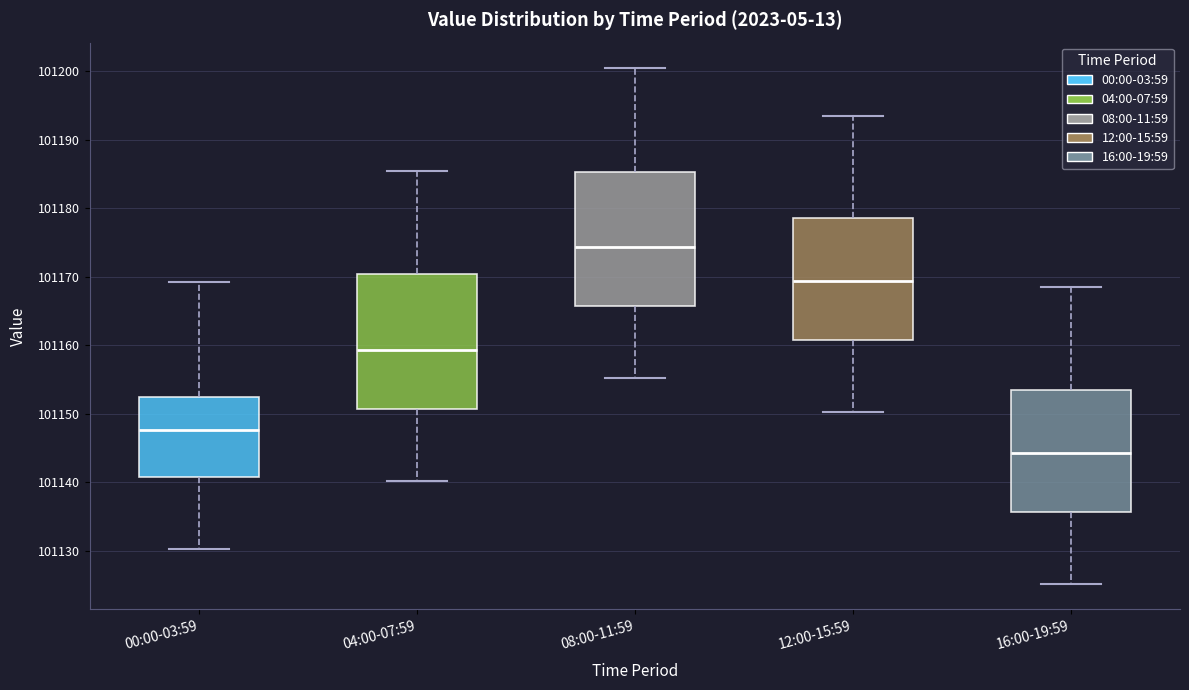

Reading left to right, transcribe this box plot: for each box, give where its median line is, the range the box spans, and where its two whiskers end, as read against the y-axis. The values are not printed on the chart, so give them approximately, as read against the axis.

00:00-03:59: median 101148, box 101141 to 101152, whiskers 101130 to 101169
04:00-07:59: median 101159, box 101151 to 101170, whiskers 101140 to 101185
08:00-11:59: median 101174, box 101166 to 101185, whiskers 101155 to 101200
12:00-15:59: median 101169, box 101161 to 101179, whiskers 101150 to 101193
16:00-19:59: median 101144, box 101136 to 101154, whiskers 101125 to 101168